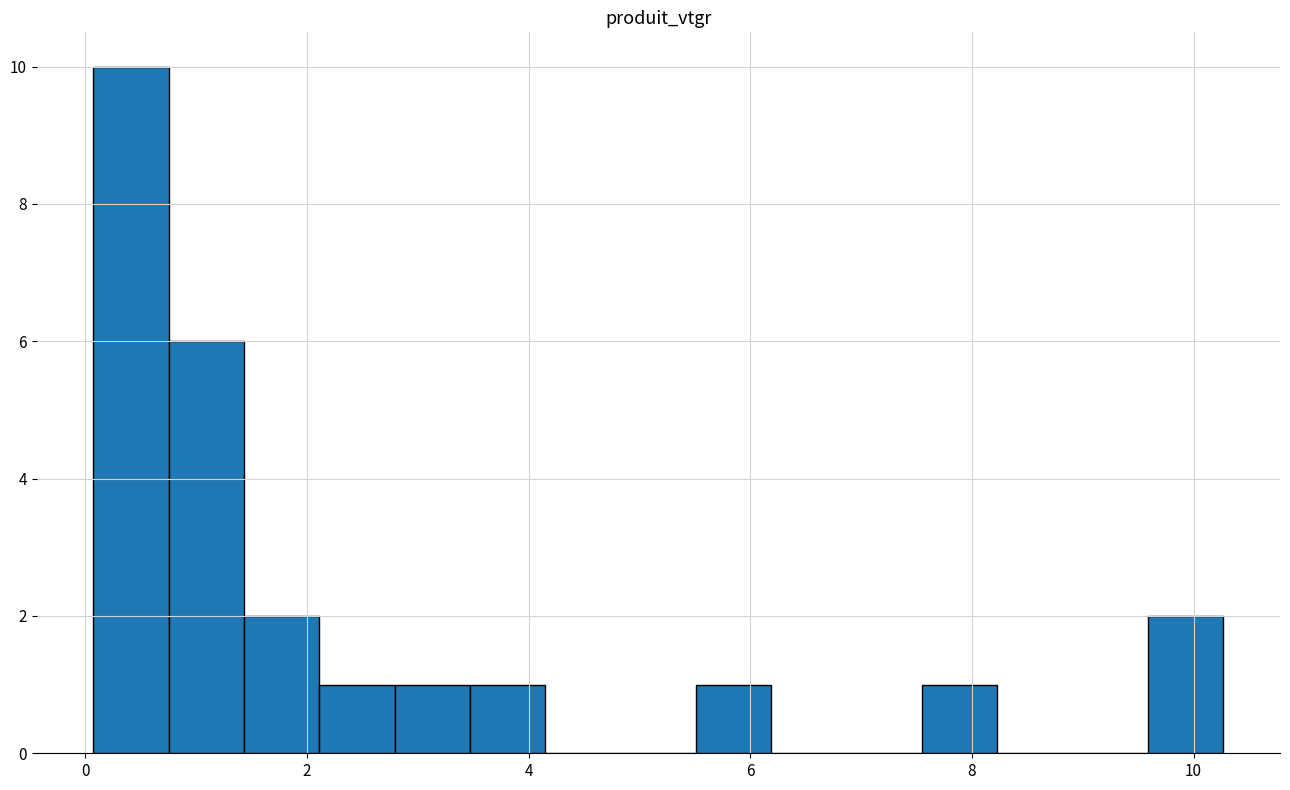

Around what value on the x-axis is the tallest bar? Give the approximate position of its centre, as read against the axis.

0.4